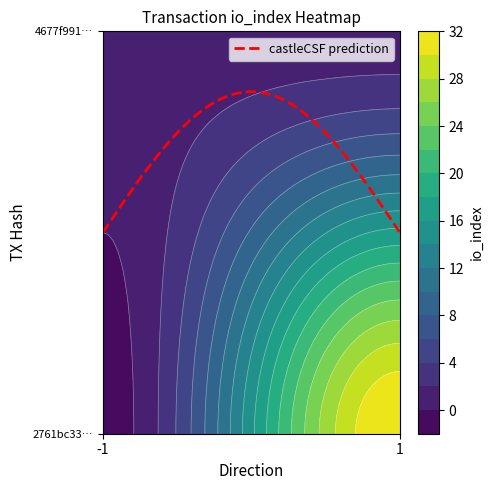

Which category has the lowest value in the 2761bc334babe1a672fb25e97f1b56fd60cb5a8 series?

-1